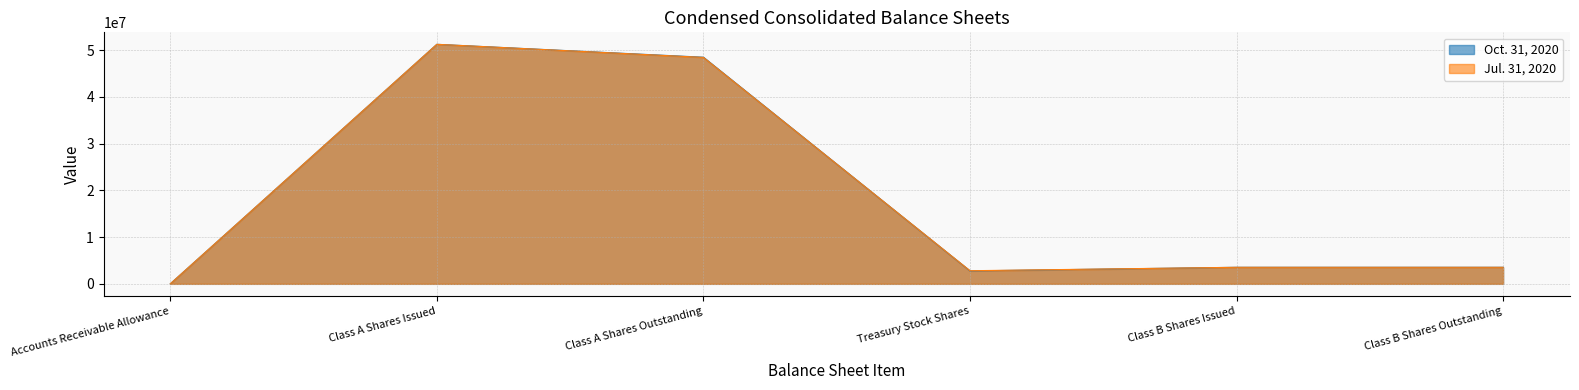

At which label does Oct. 31, 2020 first exceed 3538628?

Class A Shares Issued